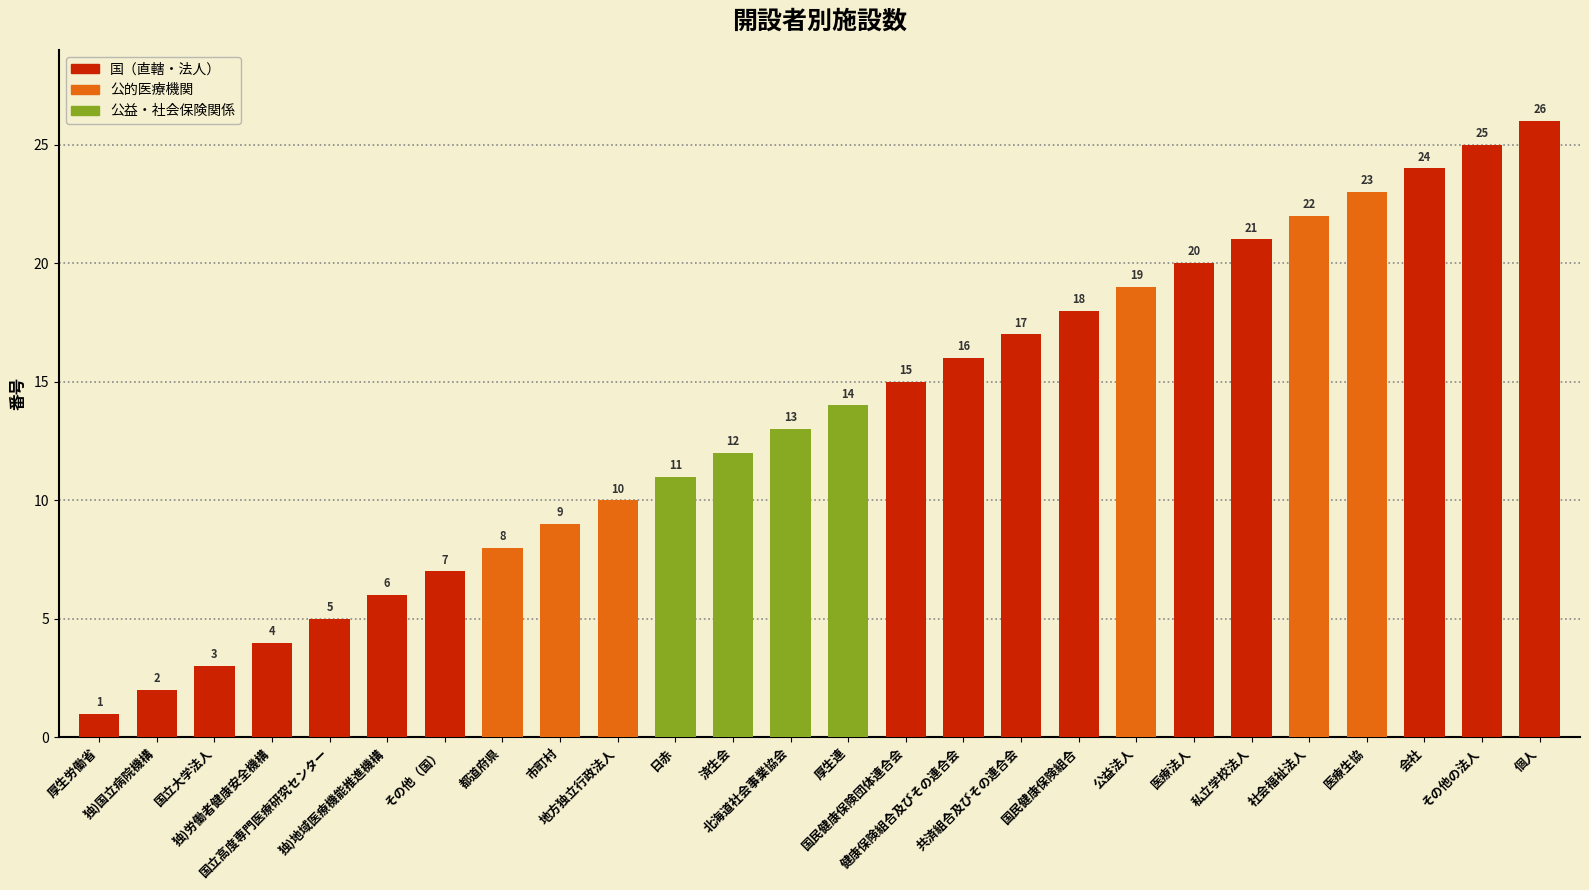

What is the difference between the values at 国民健康保険組合 and その他（国）?

11